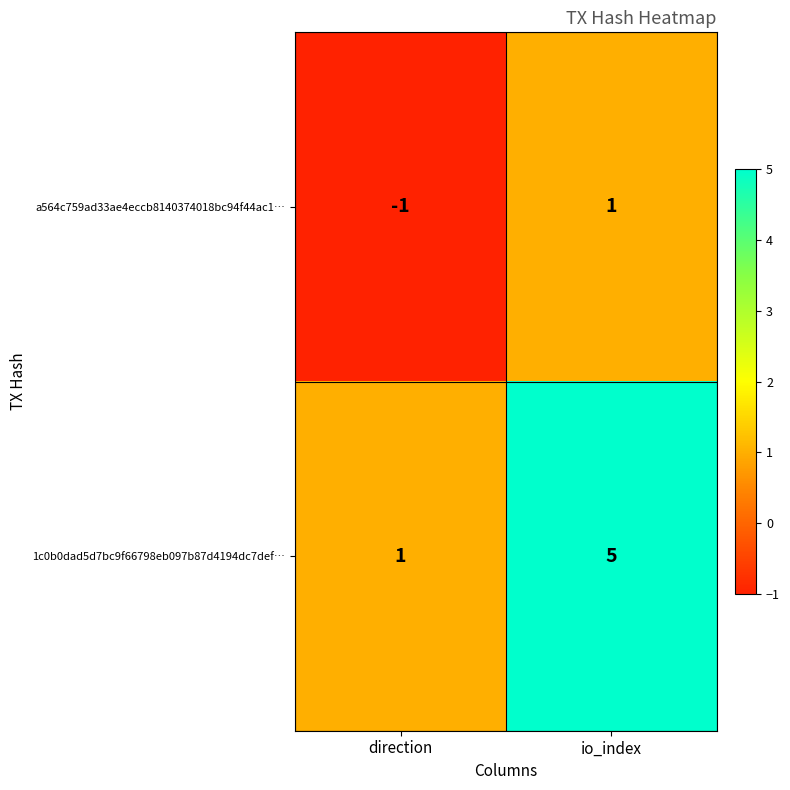

Which category has the highest value across all series?

io_index